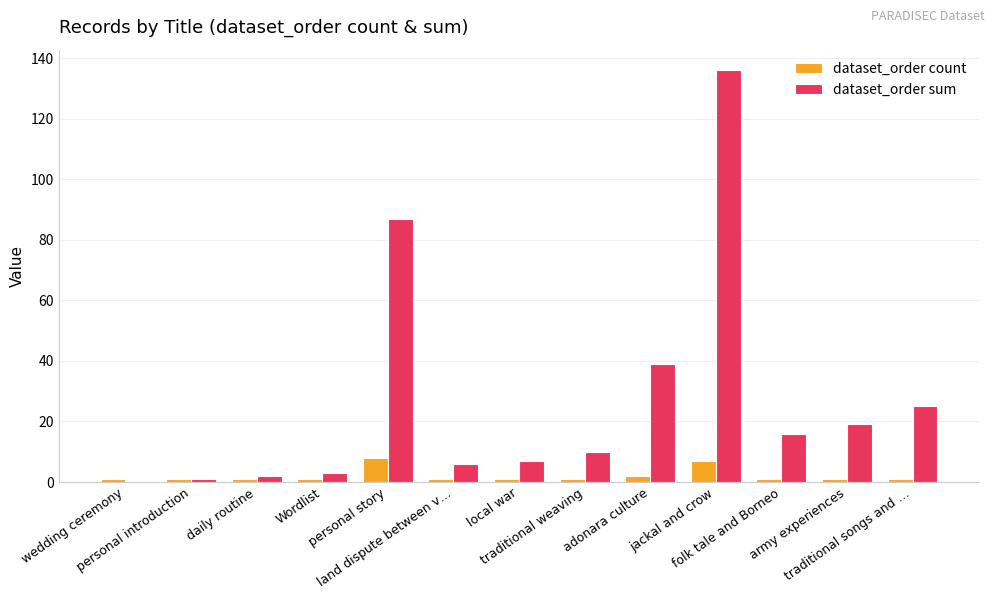

Which series has the largest total across all categories?

dataset_order sum